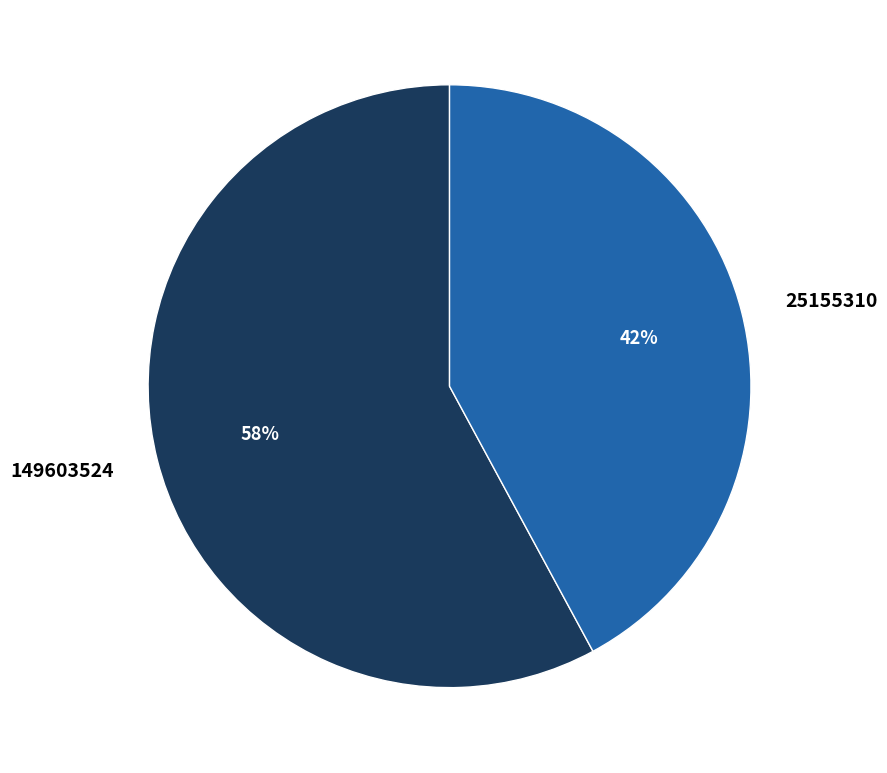

To the nearest percent, what percentage of the pie is 149603524?

58%